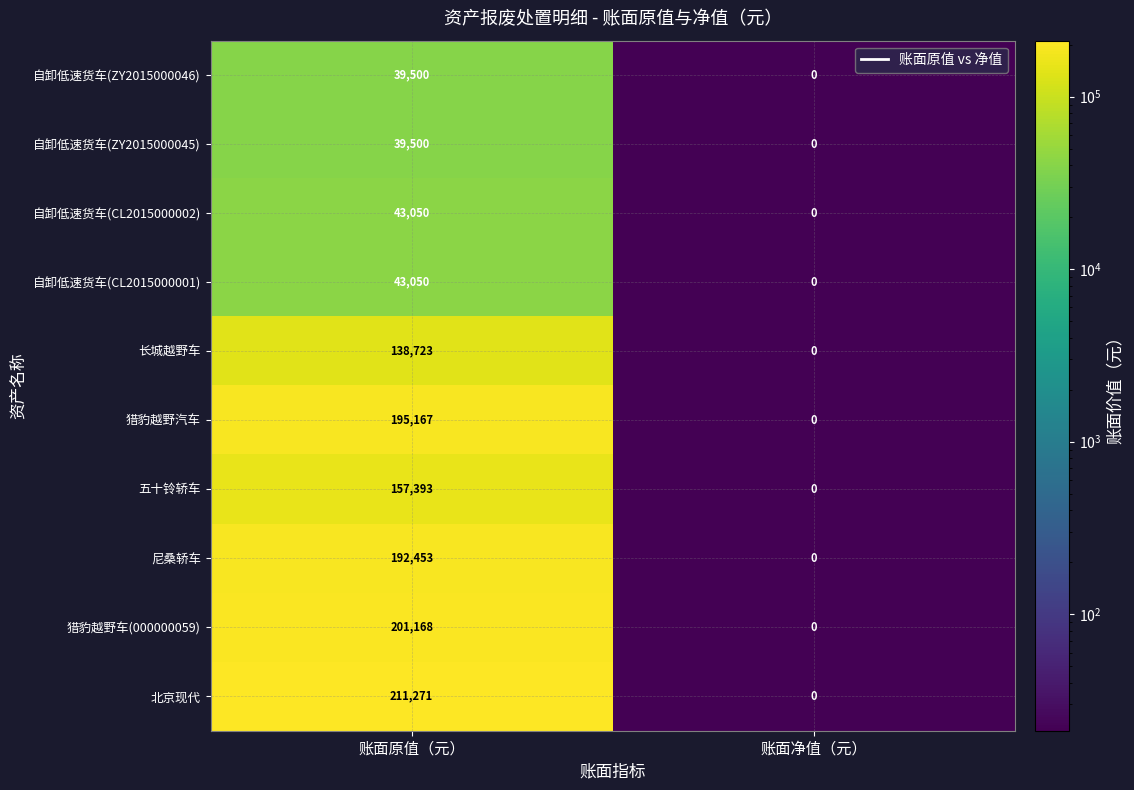

At which label does 五十铃轿车 reach its minimum?

账面净值（元）